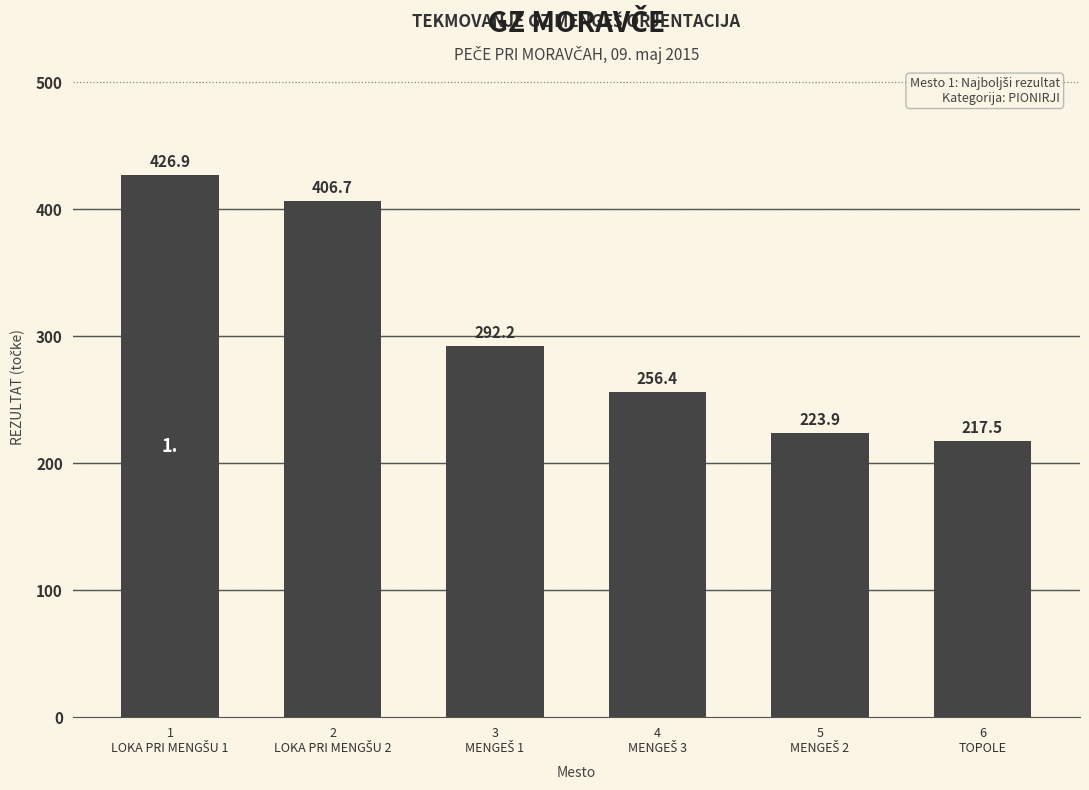

Count the number of data series in this chart.

1